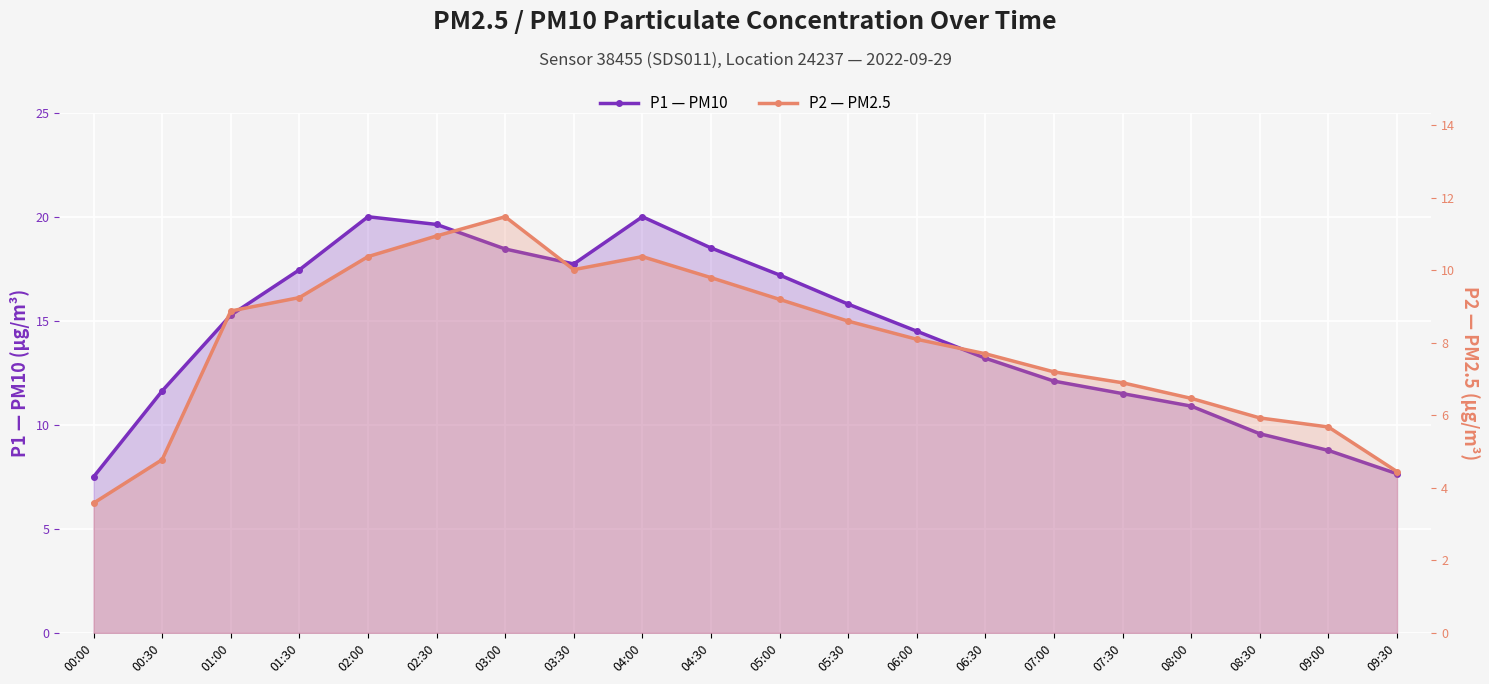

At which label is P1 — PM10 closest to 13?

06:30